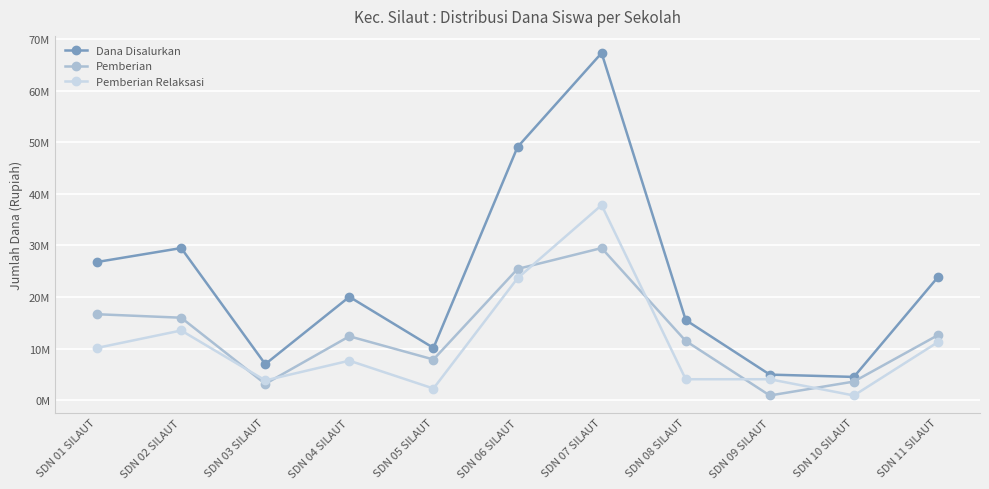

What is the lowest value of the Pemberian series?

900000